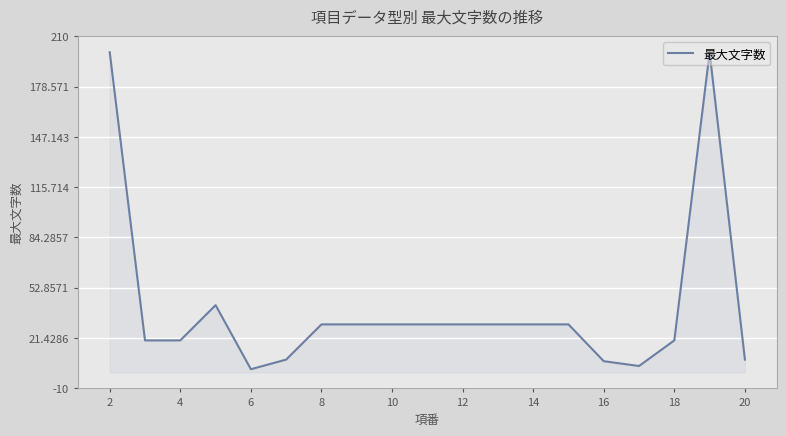

What is the maximum value shown in the chart?

200